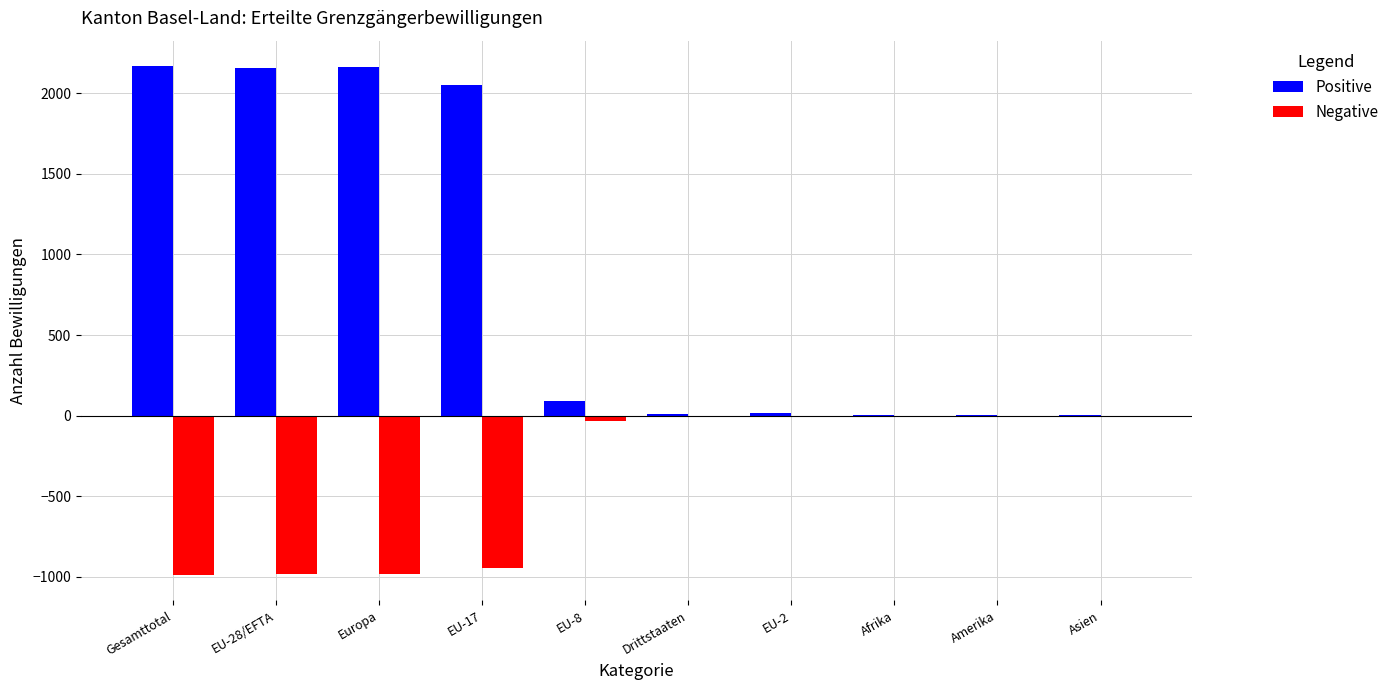

Between EU-28/EFTA and Afrika, which series saw the biggest shift?

Positive